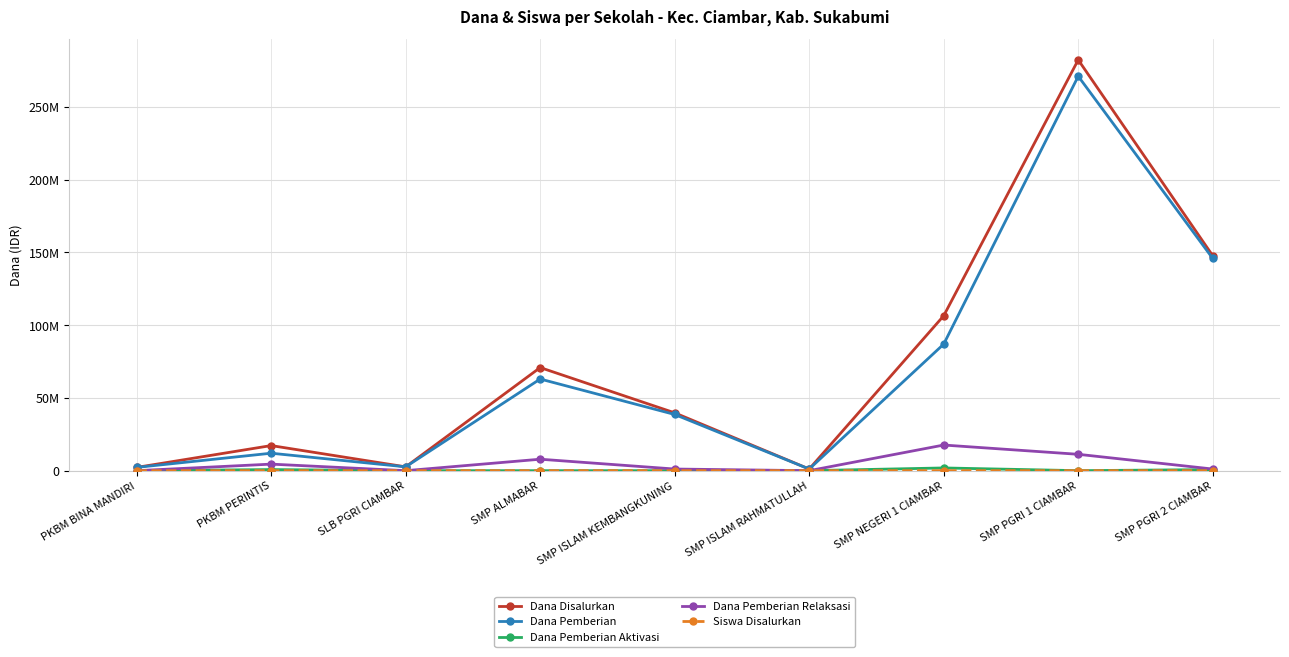

Where is the first local maximum for Dana Disalurkan?

PKBM PERINTIS